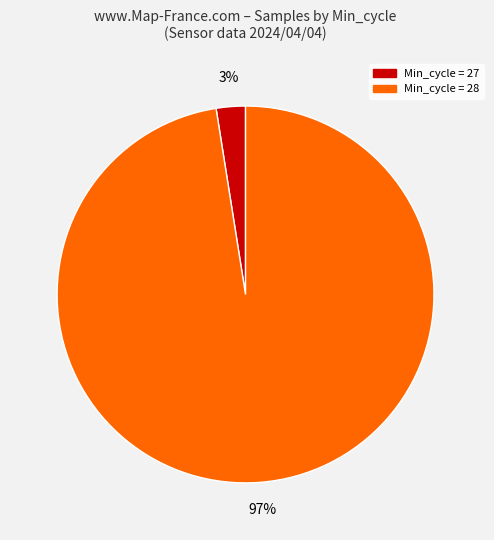

Is there any slice that represents more than half of the pie?

Yes